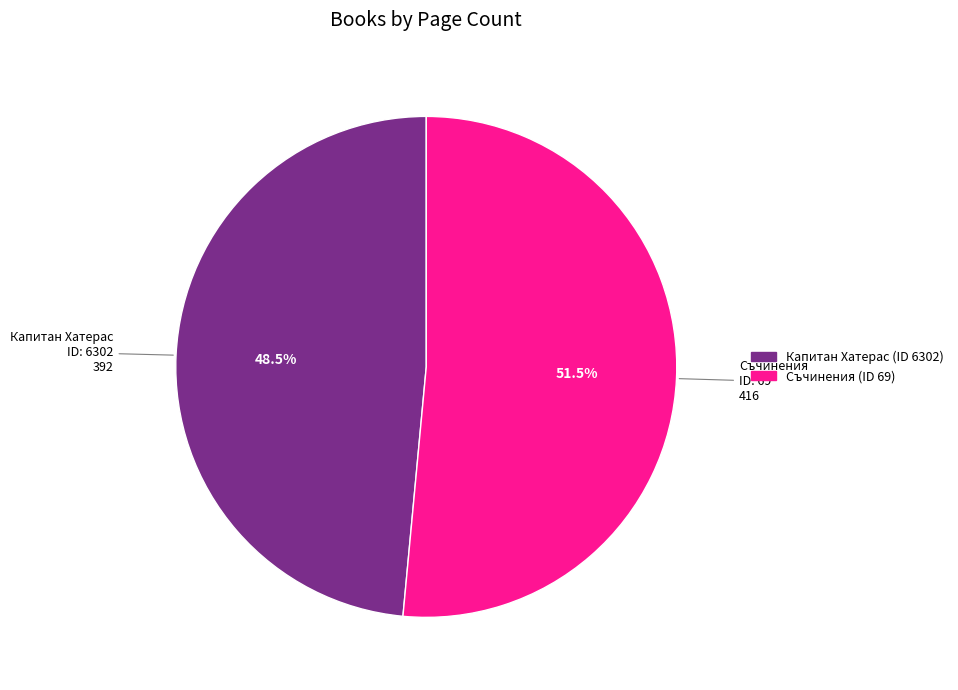

Is there any slice that represents more than half of the pie?

Yes